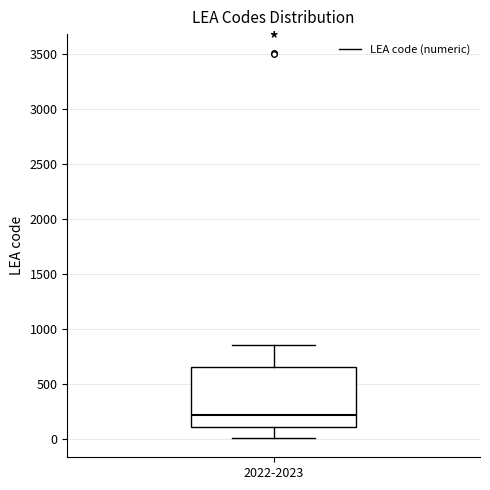

Where does the median line of the box for 2022-2023 sit on the y-axis? The values are not printed on the chart, so give them approximately, as read against the axis.

200